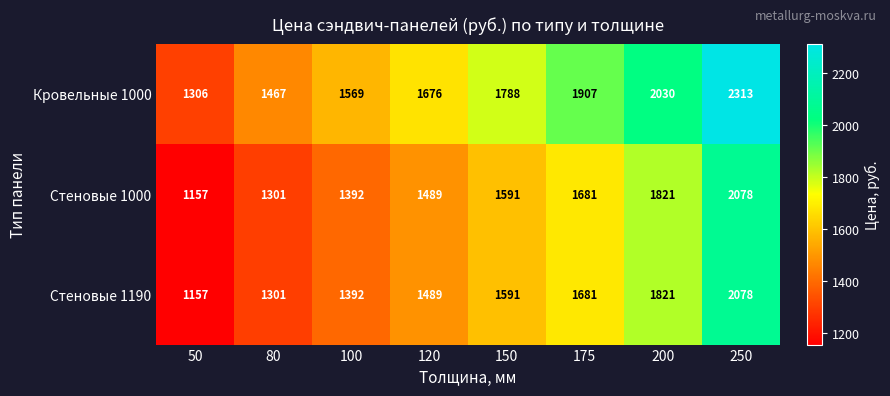

True or false: Стеновые 1190 has a value of 1489 at 120.

True